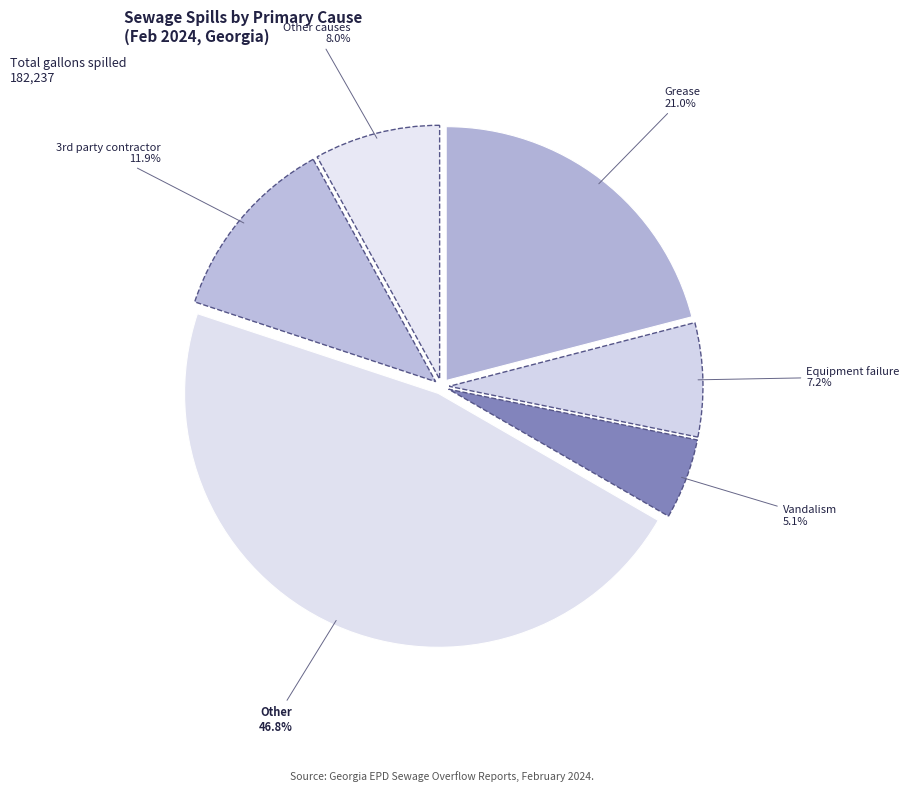

Which slice is the smallest?

Vandalism